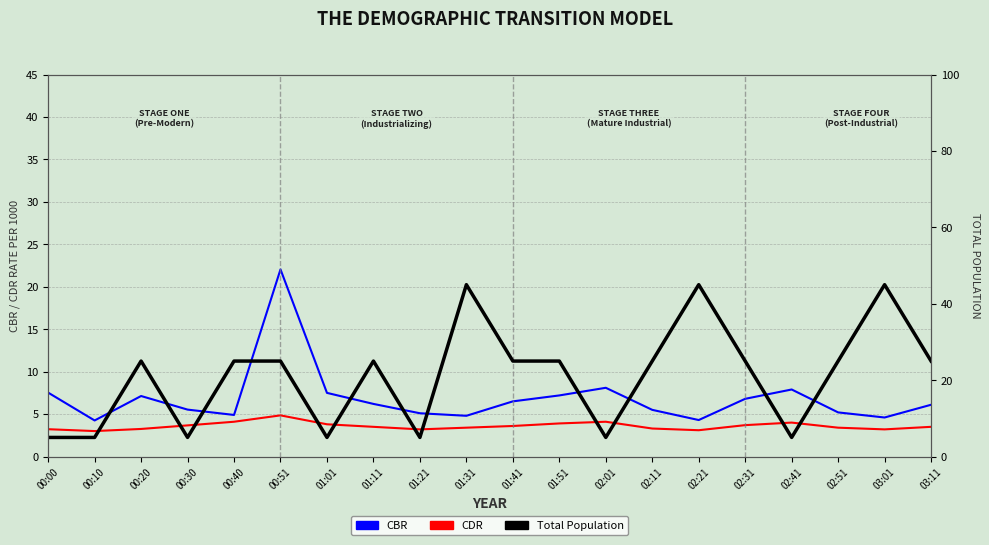

What is the total value across all series at 00:51?

51.9